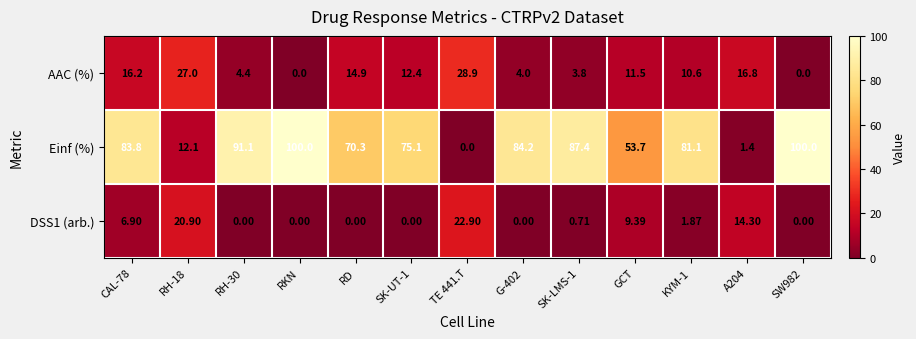

What is the spread (max minus min) of values at G-402?

84.2